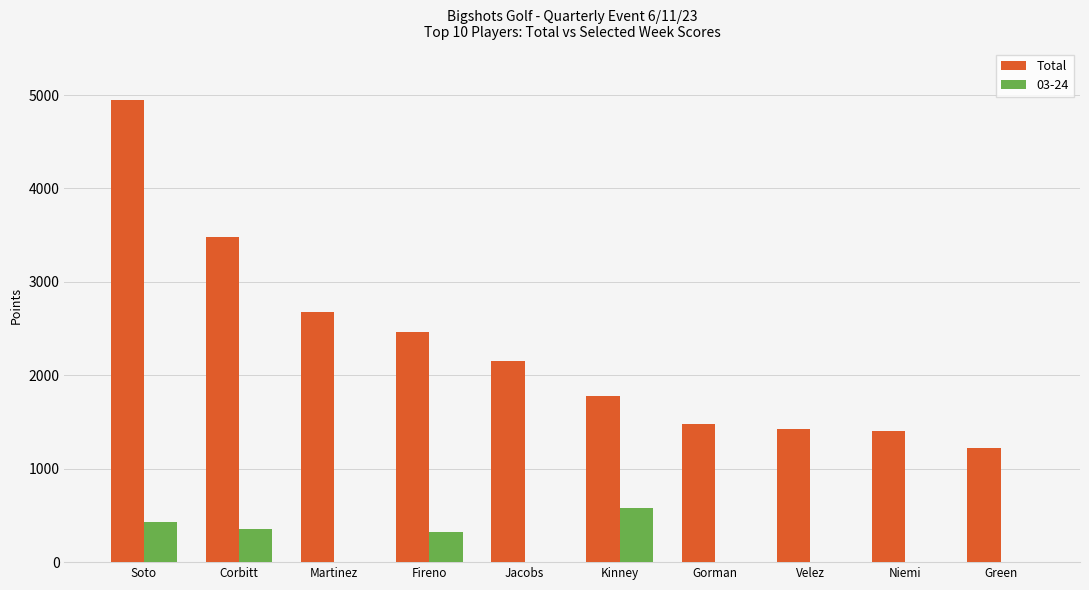

Between Soto and Gorman, which series saw the biggest shift?

Total